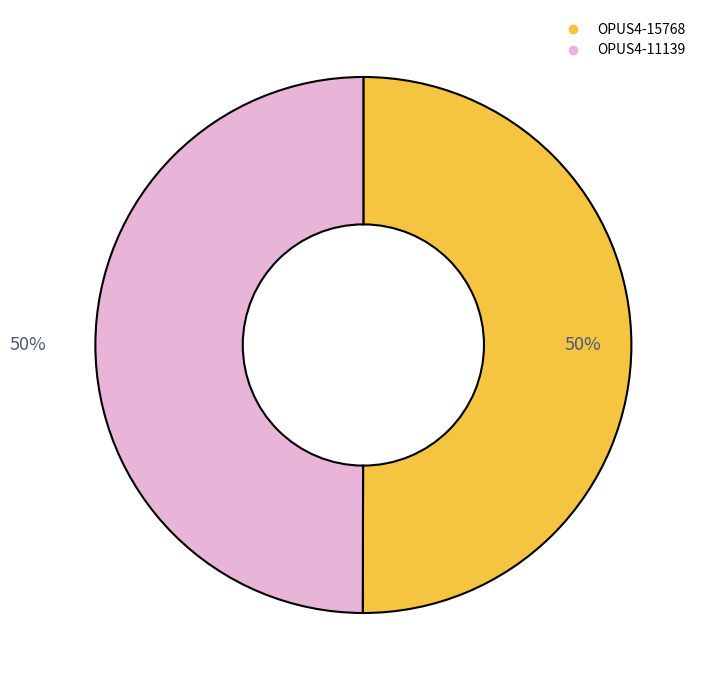

To the nearest percent, what is the combined percentage of OPUS4-11139 and OPUS4-15768?

100%